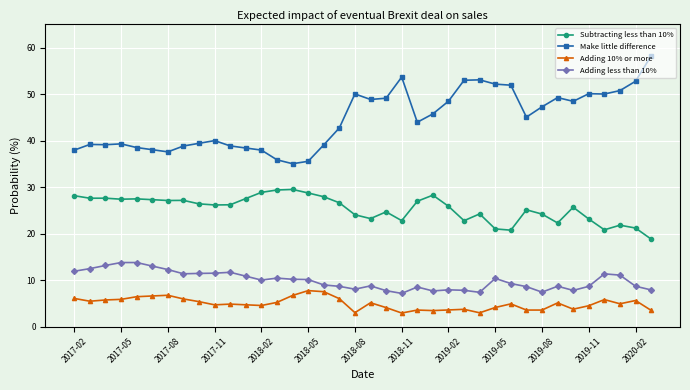

What is the value of the Adding 10% or more point at the 19th from the left?

3.0